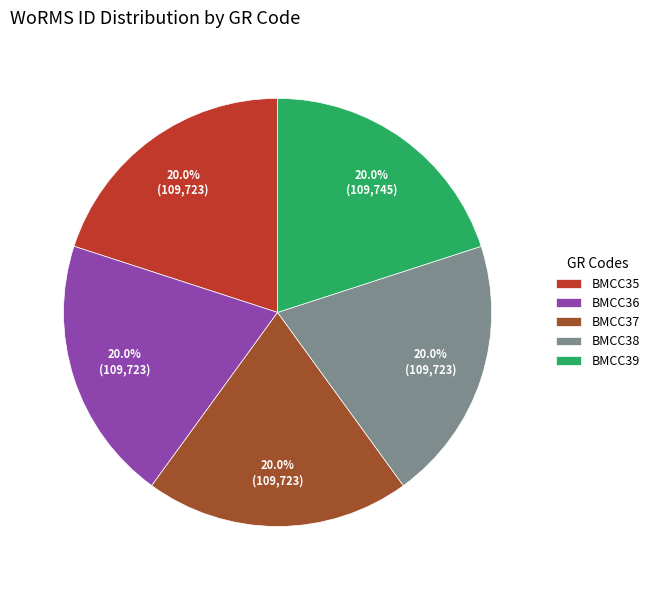

To the nearest percent, what percentage of the pie is BMCC38?

20%